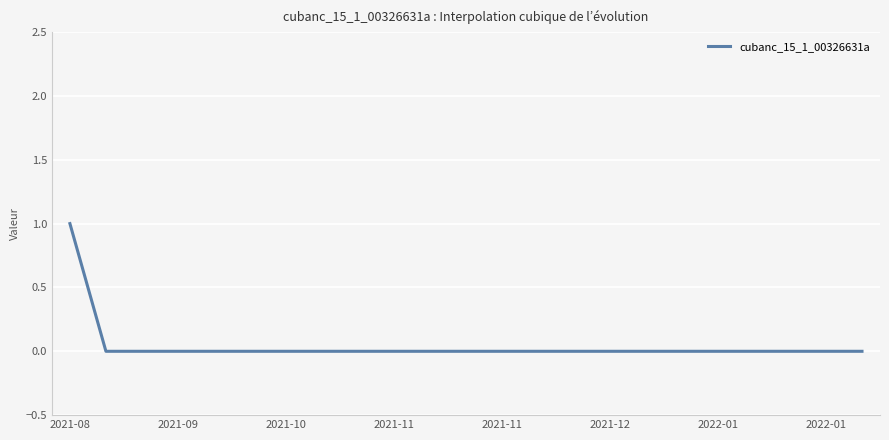

How many values are between 0 and 1?

23